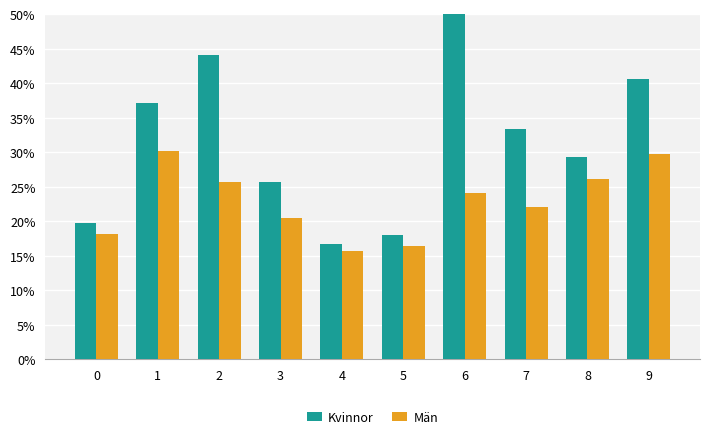

What is the maximum value shown in the chart?

0.6